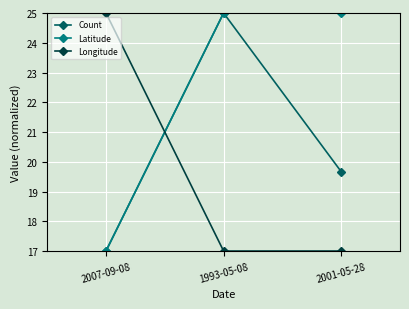

What is the spread (max minus min) of values at 2007-09-08?

8.0